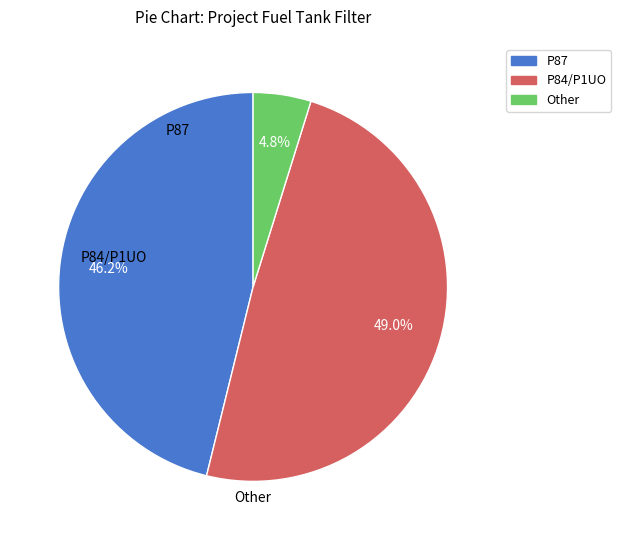

Does any single category account for the majority?

No